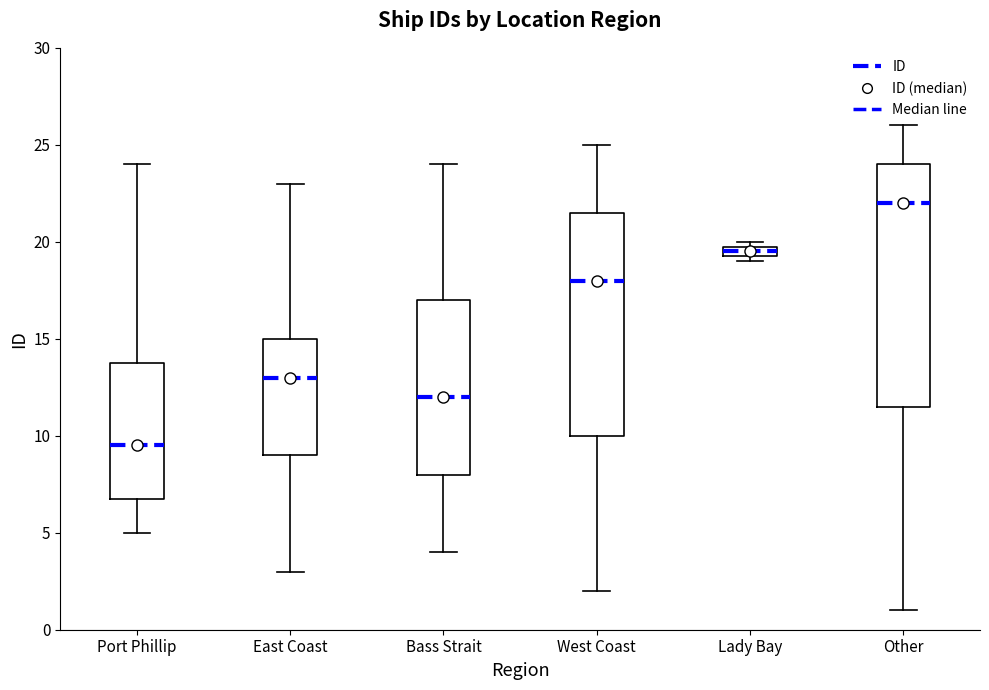

Which box has the highest median line?

Other